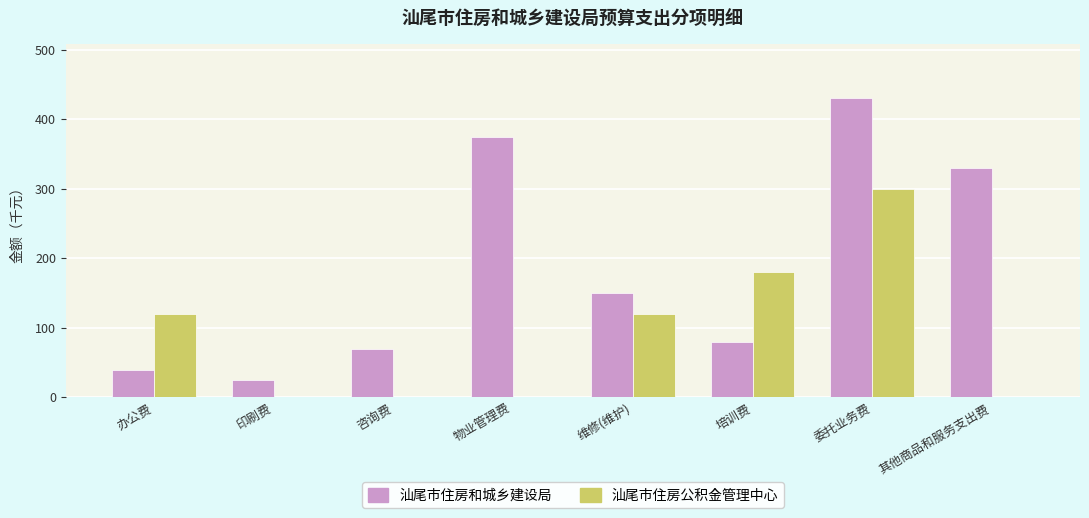

How many distinct data groups are displayed?

2